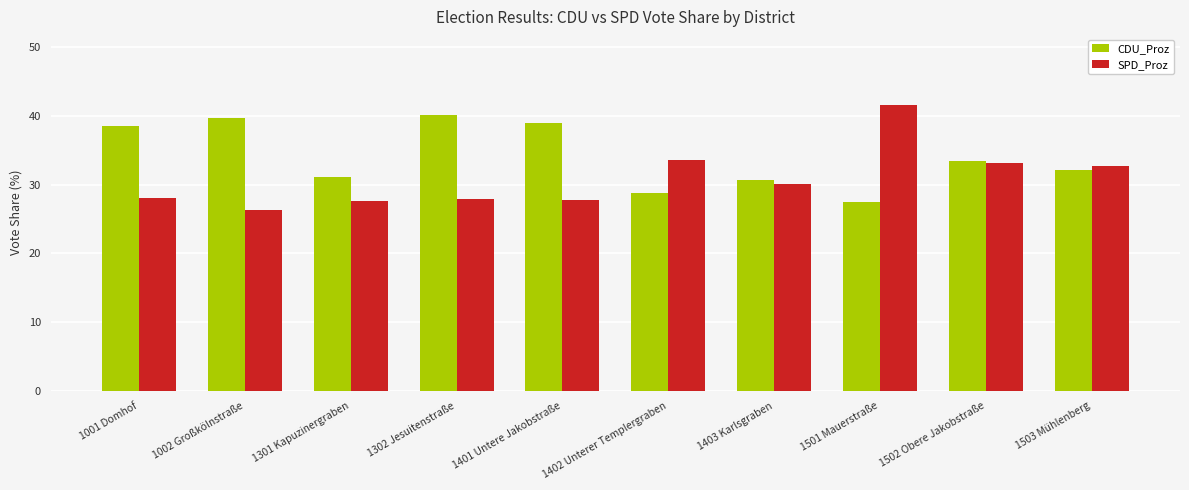

Rank the series by their average value, from lowest to highest.

SPD_Proz, CDU_Proz